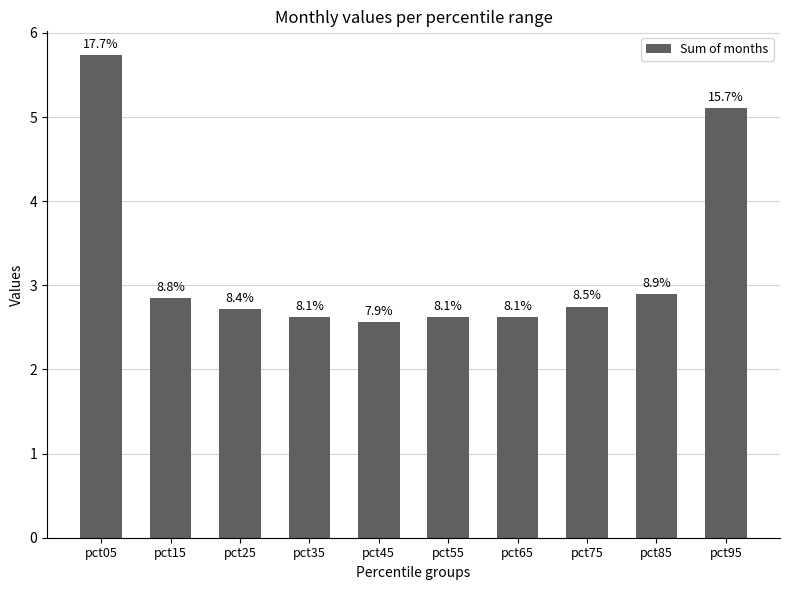

Are the bars horizontal?

No